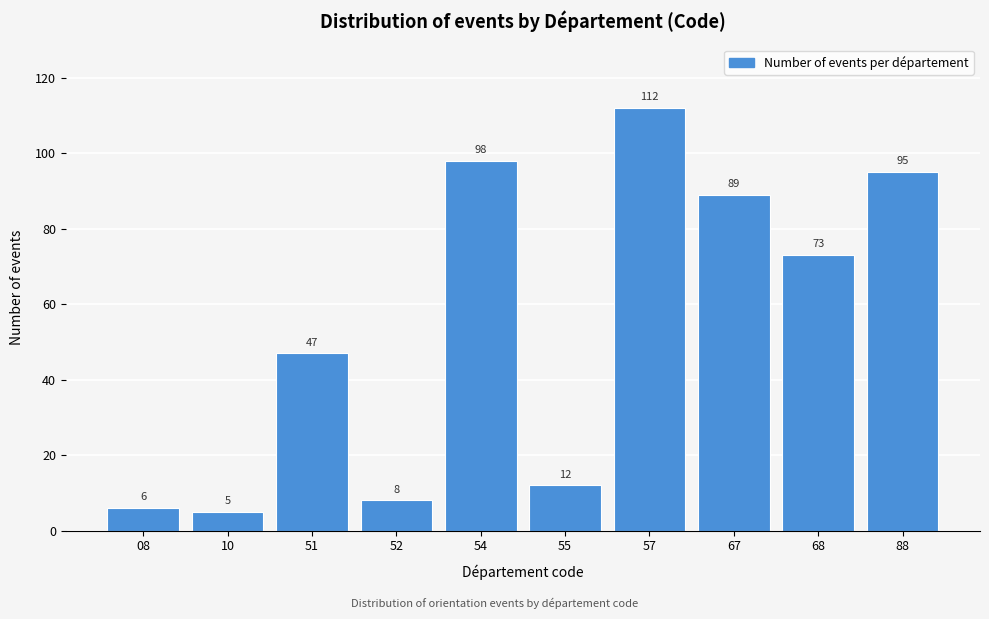

Reading right to left, what are all the values shown in this chart?

88=95	68=73	67=89	57=112	55=12	54=98	52=8	51=47	10=5	08=6